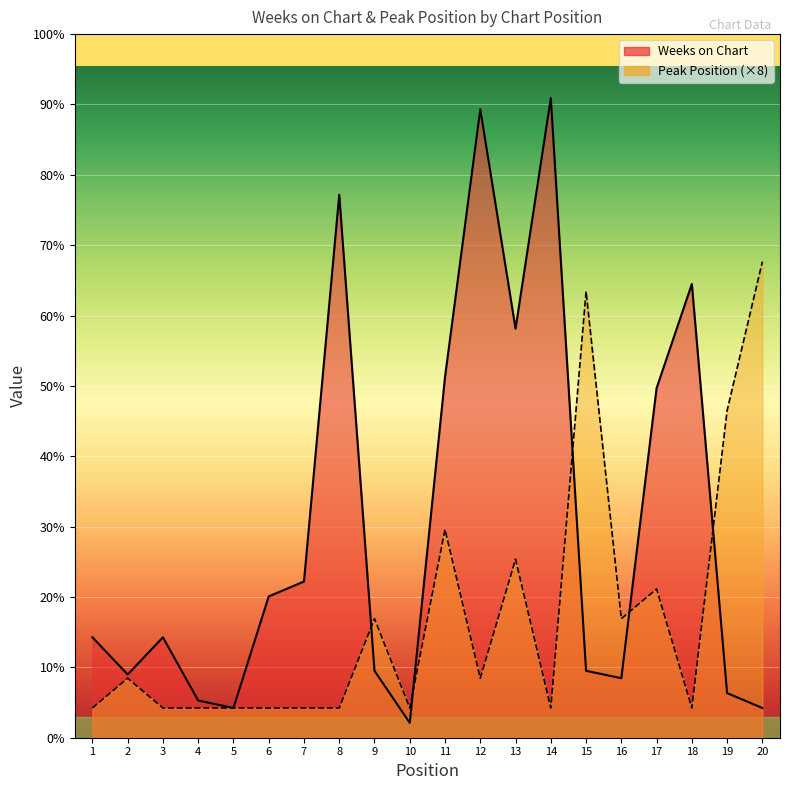

The Weeks on Chart series shows 38 at 6. True or false?

True